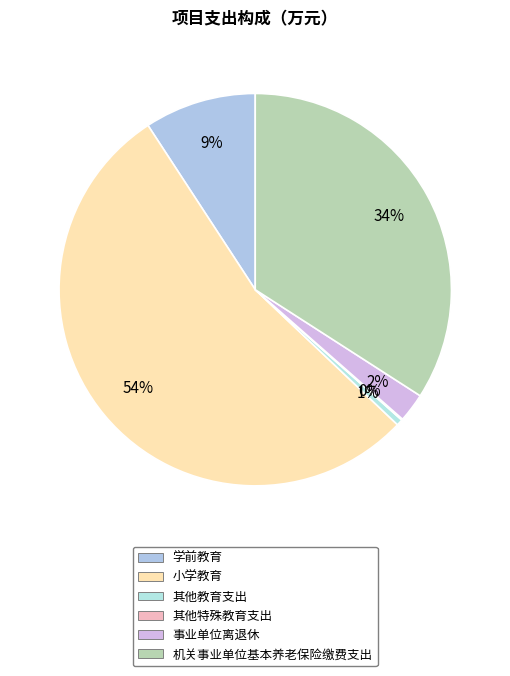

The 其他特殊教育支出 slice represents 1% of the pie. True or false?

False